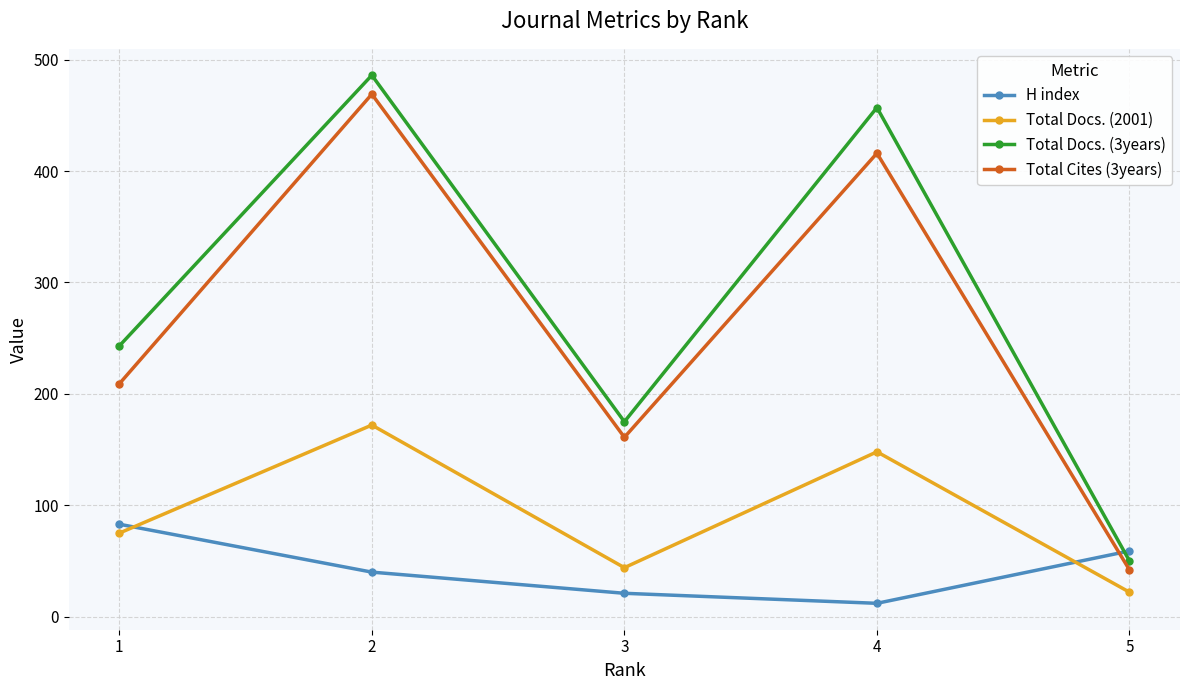

Which category has the highest value across all series?

2